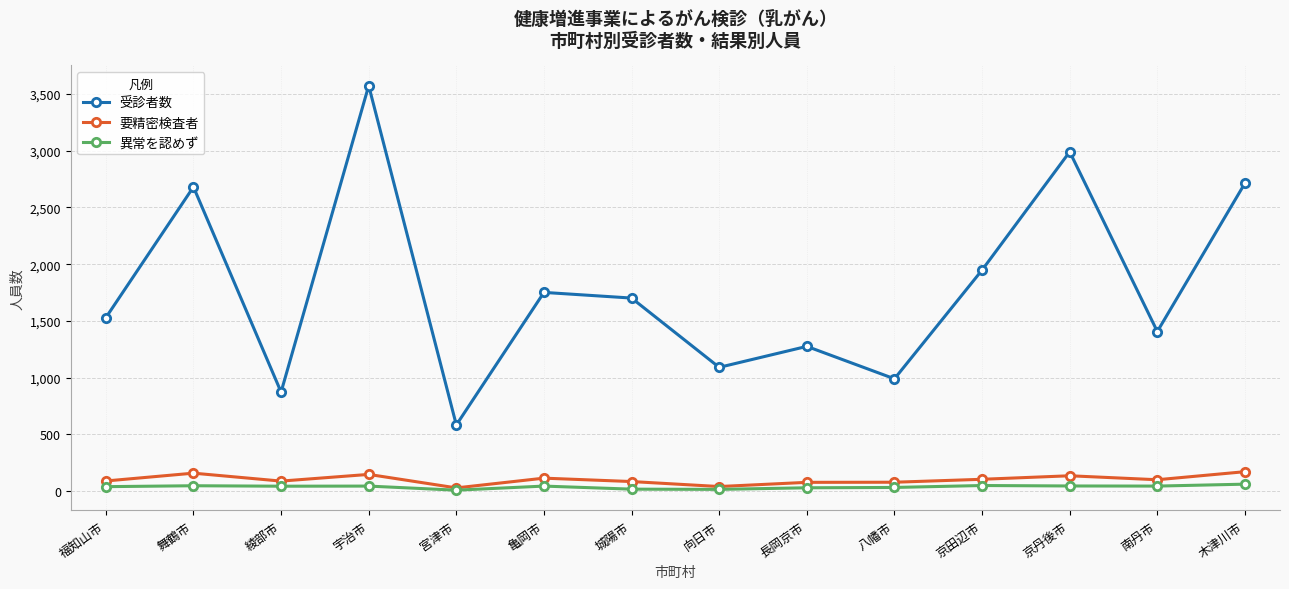

What is the label of the 10th point from the left?

八幡市